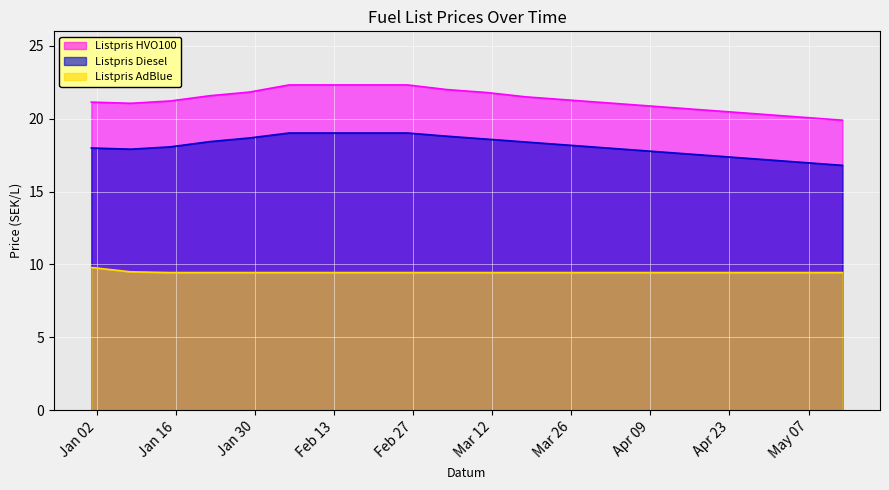

Reading left to right, transcribe all the data shown in this chart.

Listpris HVO100: 21.1	21.1	21.2	21.6	21.8	22.3	22.3	22.3	22.3	22.0	21.8	21.5	21.3	21.1	20.9	20.7	20.5	20.3	20.1	19.9
Listpris Diesel: 18.0	17.9	18.1	18.4	18.7	19.0	19.0	19.0	19.0	18.8	18.6	18.4	18.2	18.0	17.8	17.6	17.4	17.2	17.0	16.8
Listpris AdBlue: 9.8	9.5	9.4	9.4	9.4	9.4	9.4	9.4	9.4	9.4	9.4	9.4	9.4	9.4	9.4	9.4	9.4	9.4	9.4	9.4